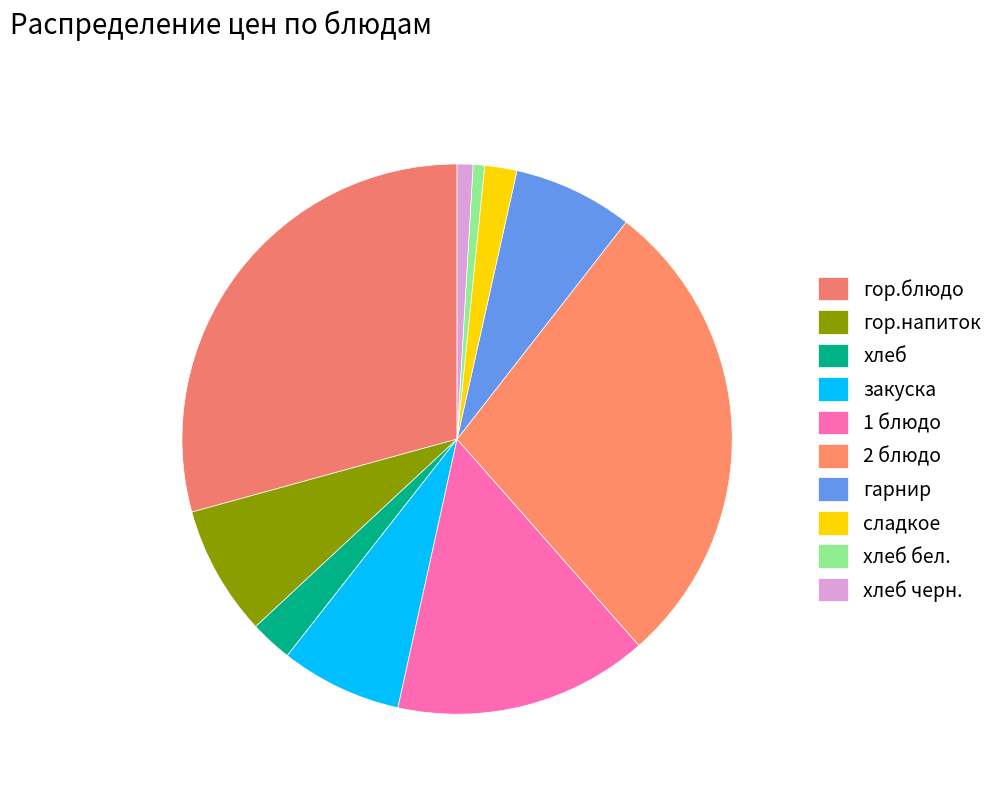

What portion of the pie excludes гор.блюдо?

70.7%